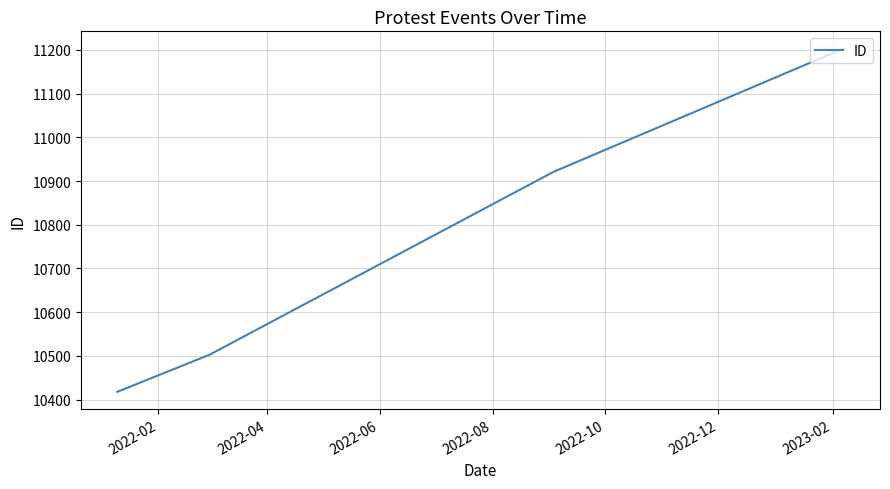

What is the difference between the maximum and minimum values?

785